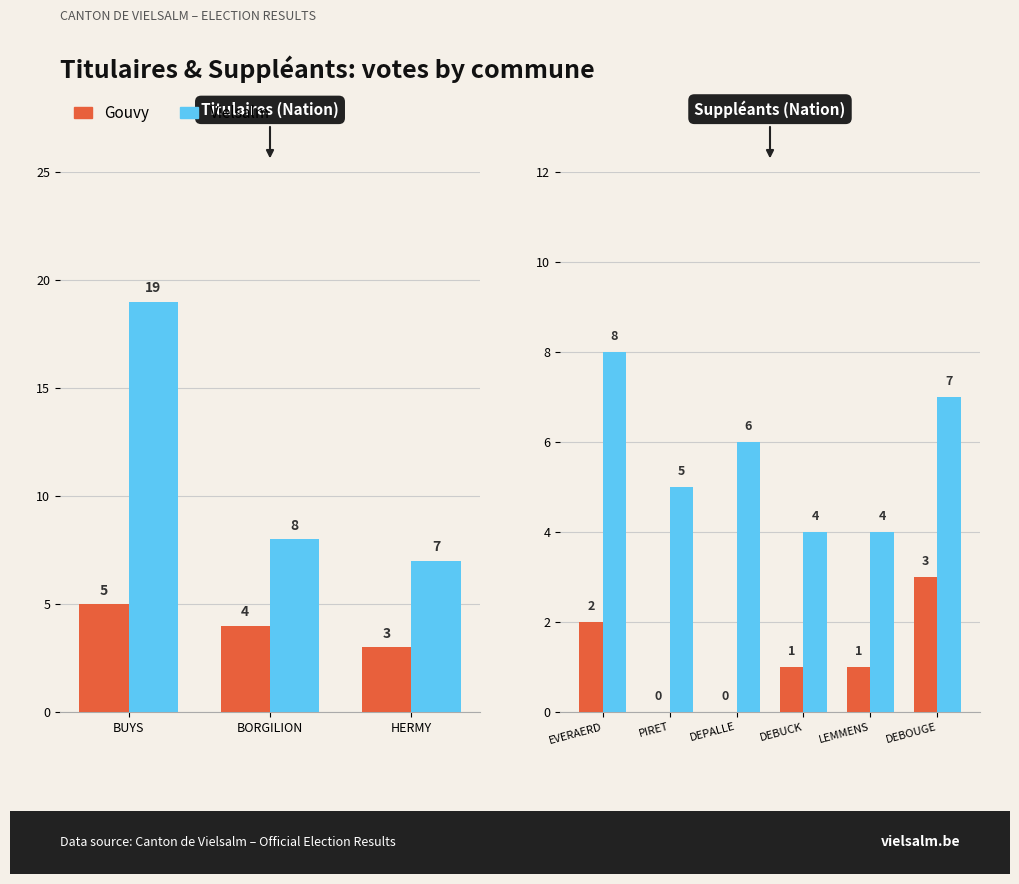

At which category is the sum across all series the highest?

EVERAERD